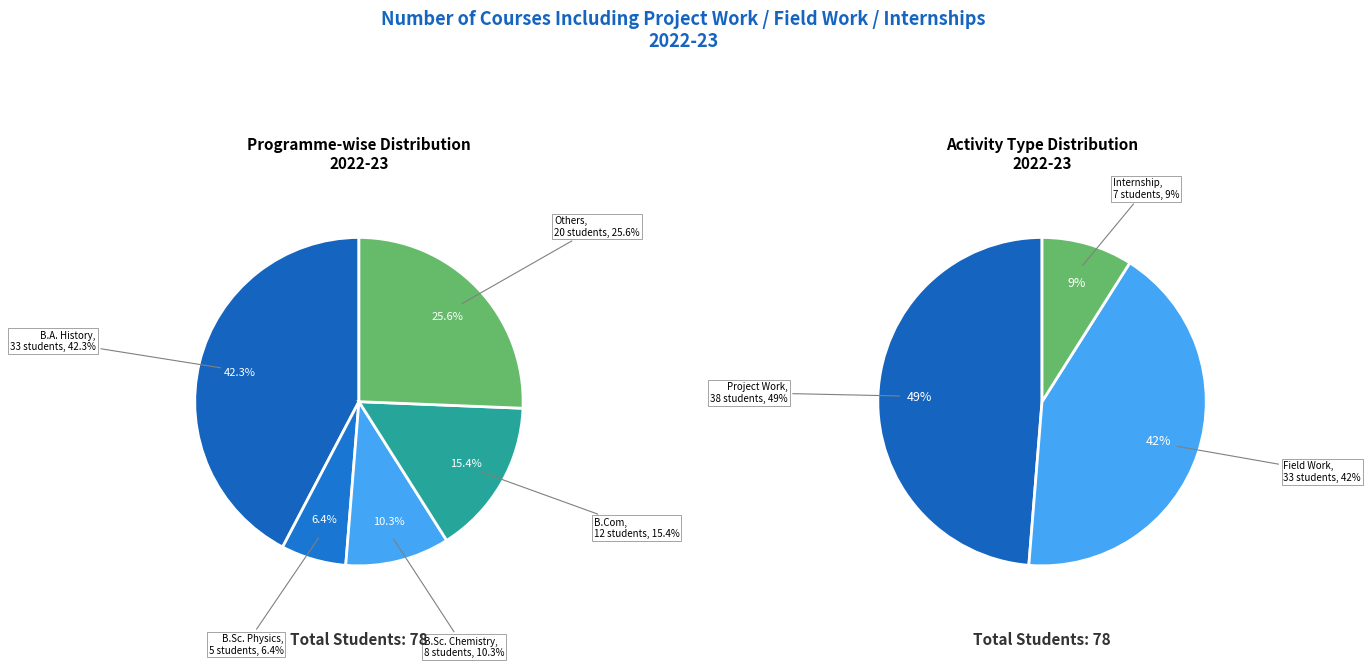

Is Field Work the majority of the pie?

No